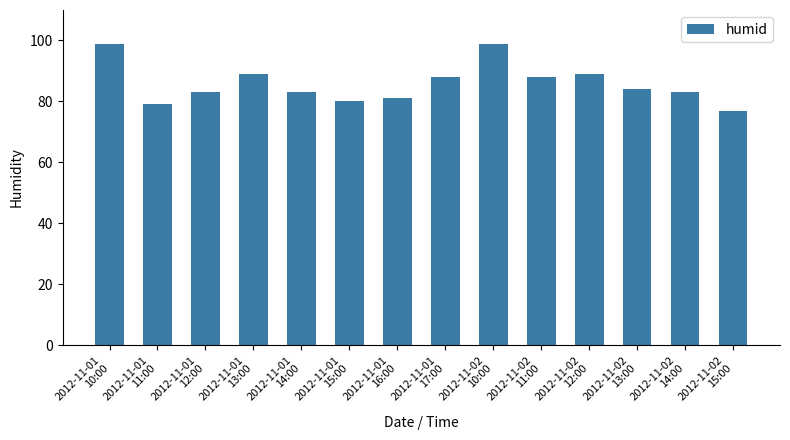

Approximately how many times larger is the value at 2012-11-02
15:00 compared to 2012-11-01
15:00?

1.0